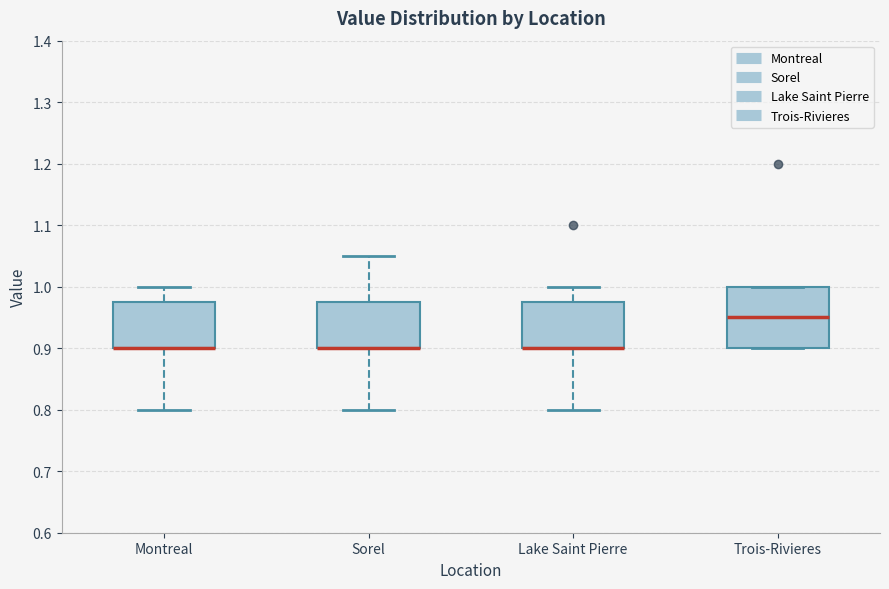

Reading left to right, transcribe this box plot: for each box, give where its median line is, the range the box spans, and where its two whiskers end, as read against the y-axis. The values are not printed on the chart, so give them approximately, as read against the axis.

Montreal: median 0.90 (drawn on the box's lower edge), box 0.90 to 0.98, whiskers 0.80 to 1.00
Sorel: median 0.90 (drawn on the box's lower edge), box 0.90 to 0.98, whiskers 0.80 to 1.05
Lake Saint Pierre: median 0.90 (drawn on the box's lower edge), box 0.90 to 0.98, whiskers 0.80 to 1.00
Trois-Rivieres: median 0.95, box 0.90 to 1.00, whiskers 0.90 to 1.00